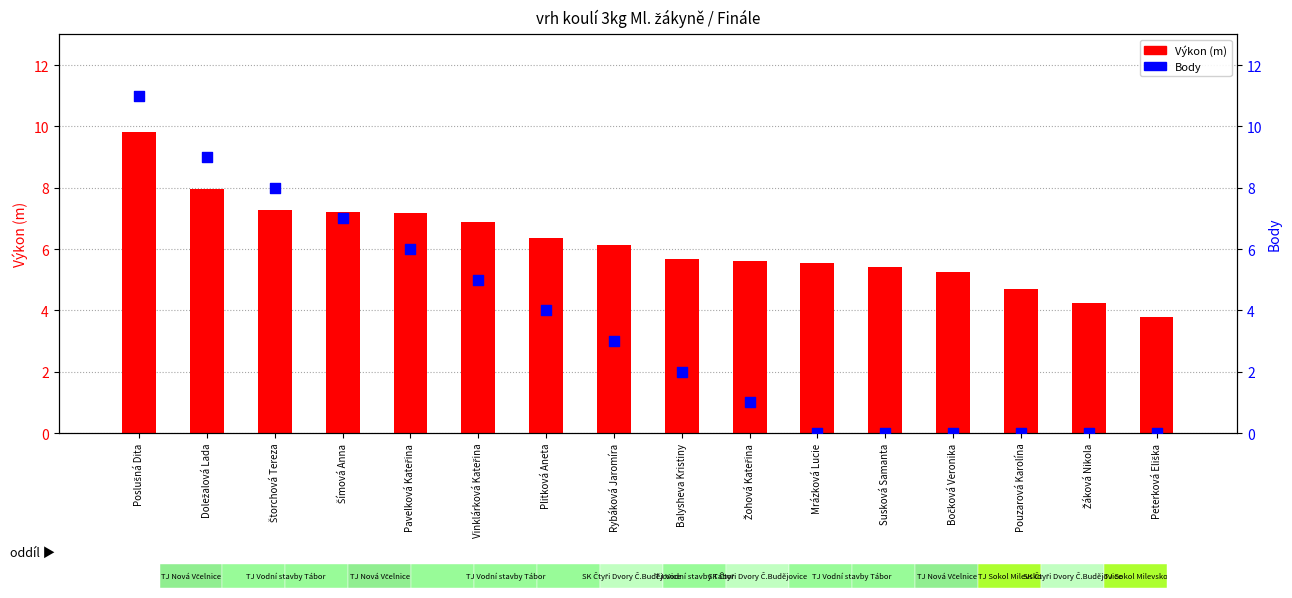

Which series has the widest spread of Y values?

Body